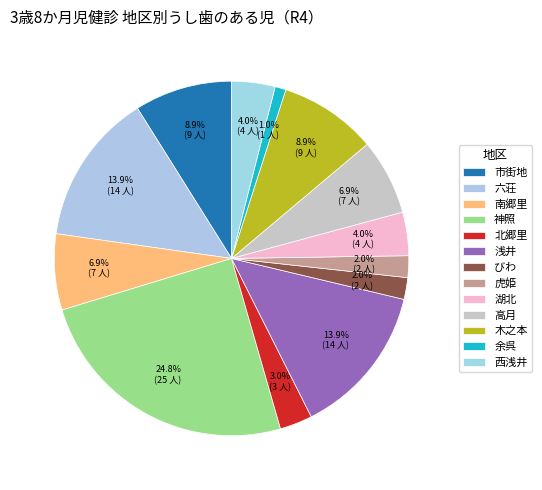

To the nearest percent, what portion does 浅井 represent?

14%